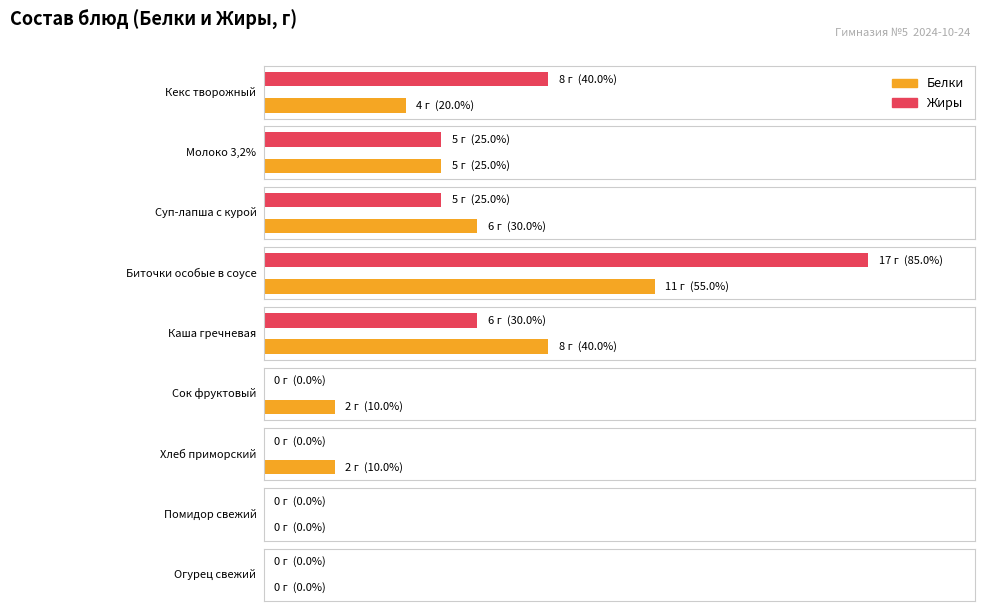

True or false: Жиры has a value of 0 at Помидор свежий.

True